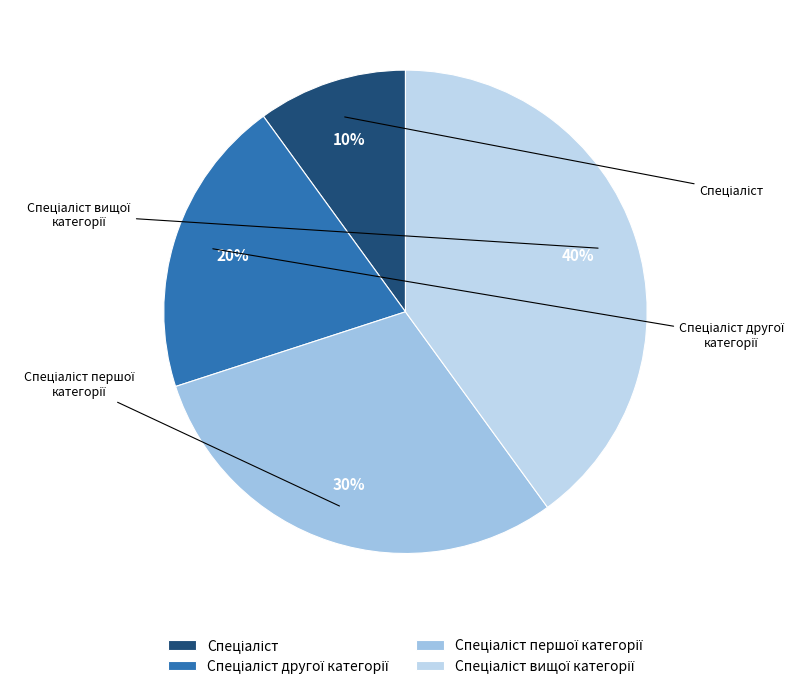

Is there a majority slice in this chart?

No